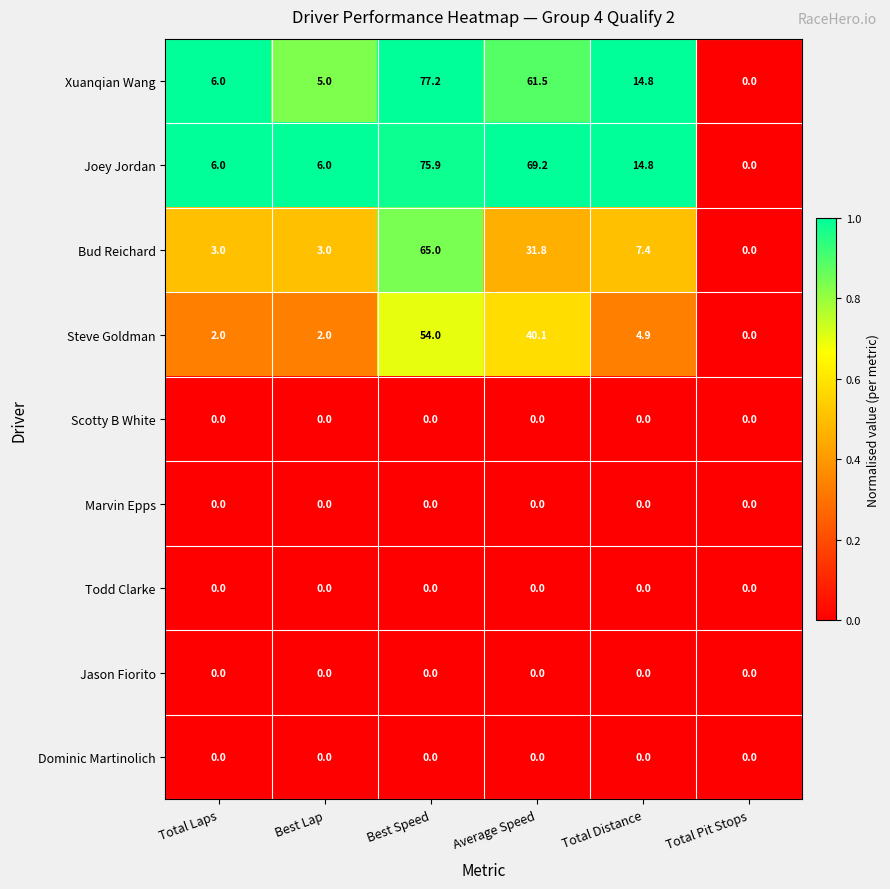

Is the value of Todd Clarke at Total Laps greater than the value of Xuanqian Wang at Average Speed?

No